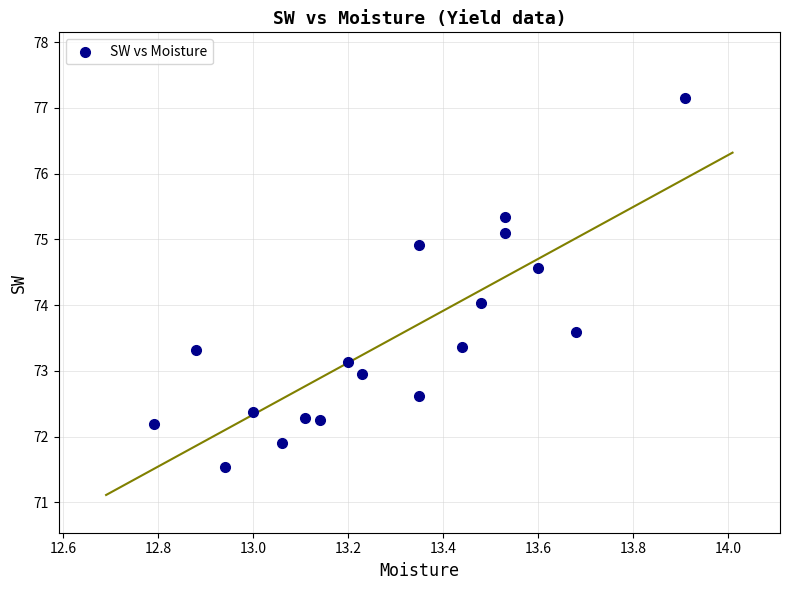

What is the range of X values (max minus min)?

1.1